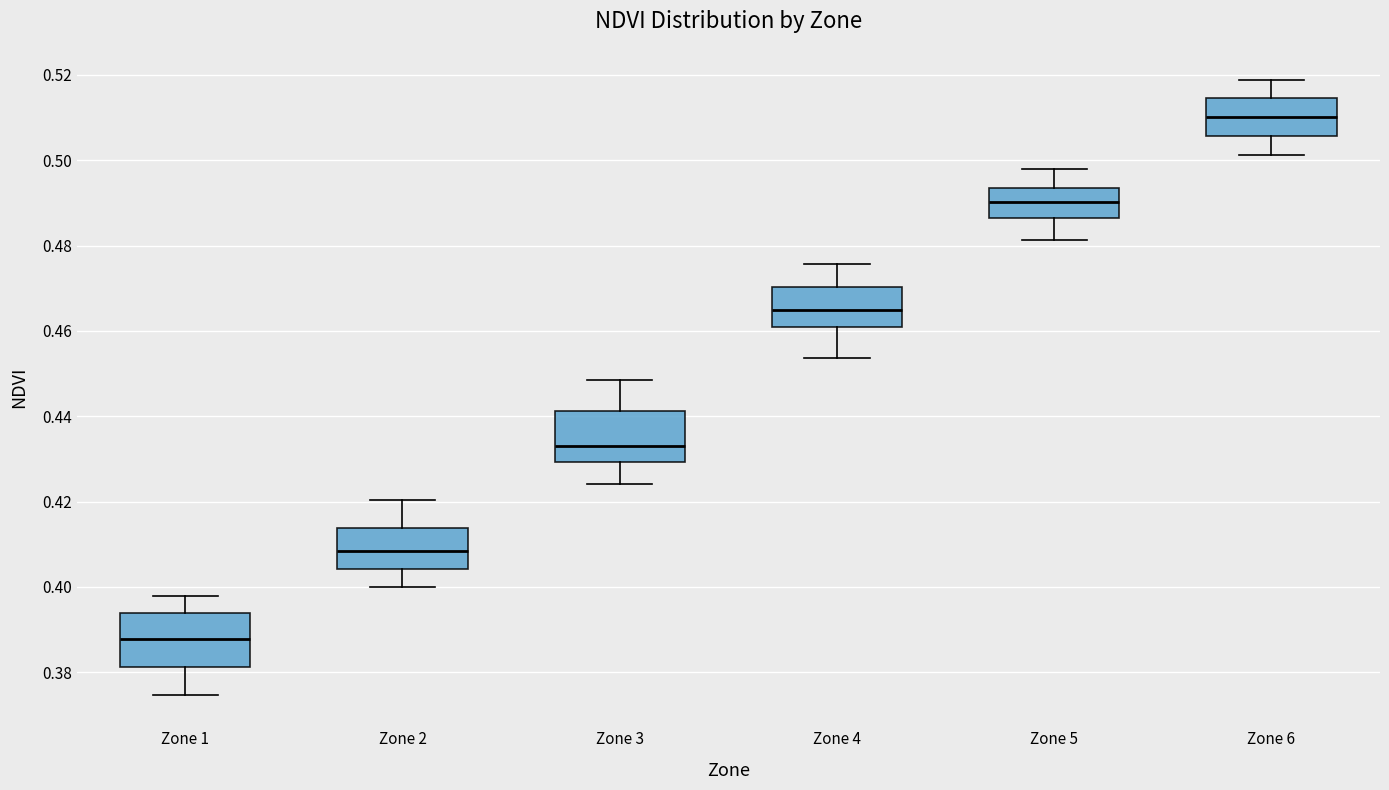

Where is the upper edge of the box for Zone 5 on the y-axis? The values are not printed on the chart, so give them approximately, as read against the axis.

0.494